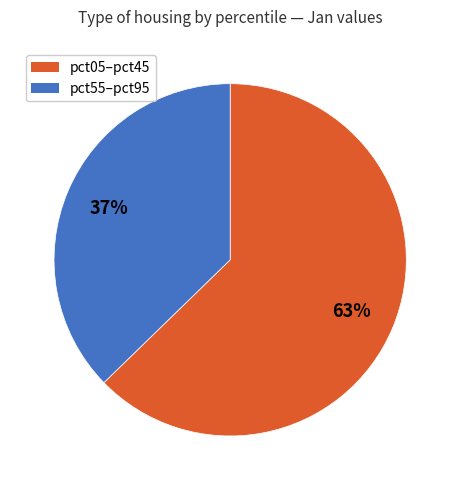

Approximately how many times larger is the value at pct05–pct45 compared to pct55–pct95?

1.7